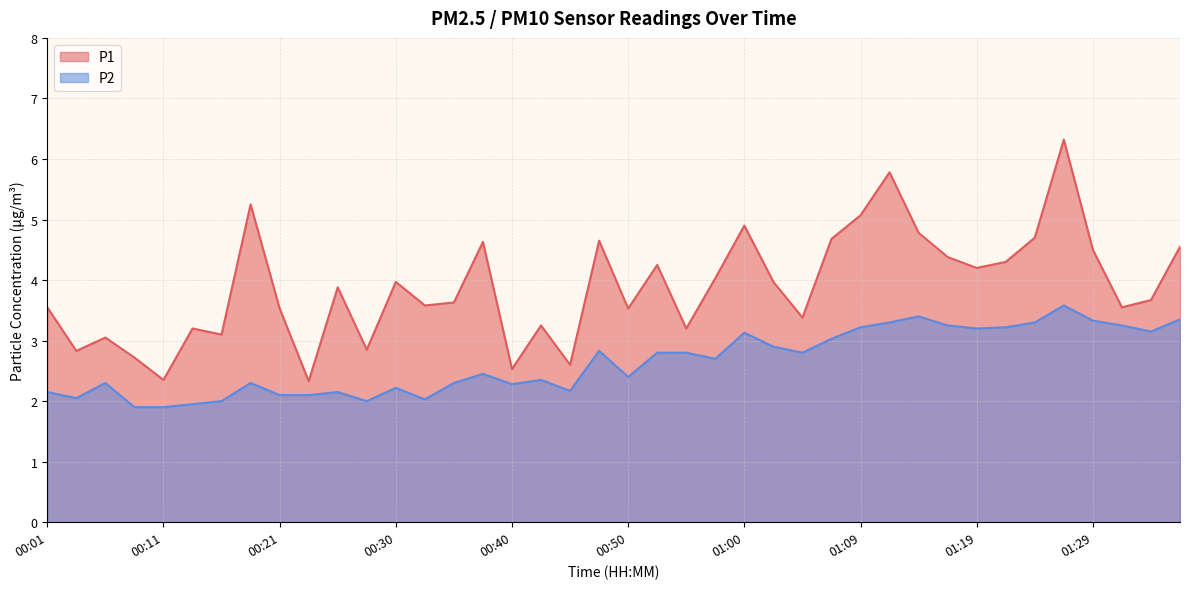

True or false: P2 has a value of 2.2 at 00:30.

True